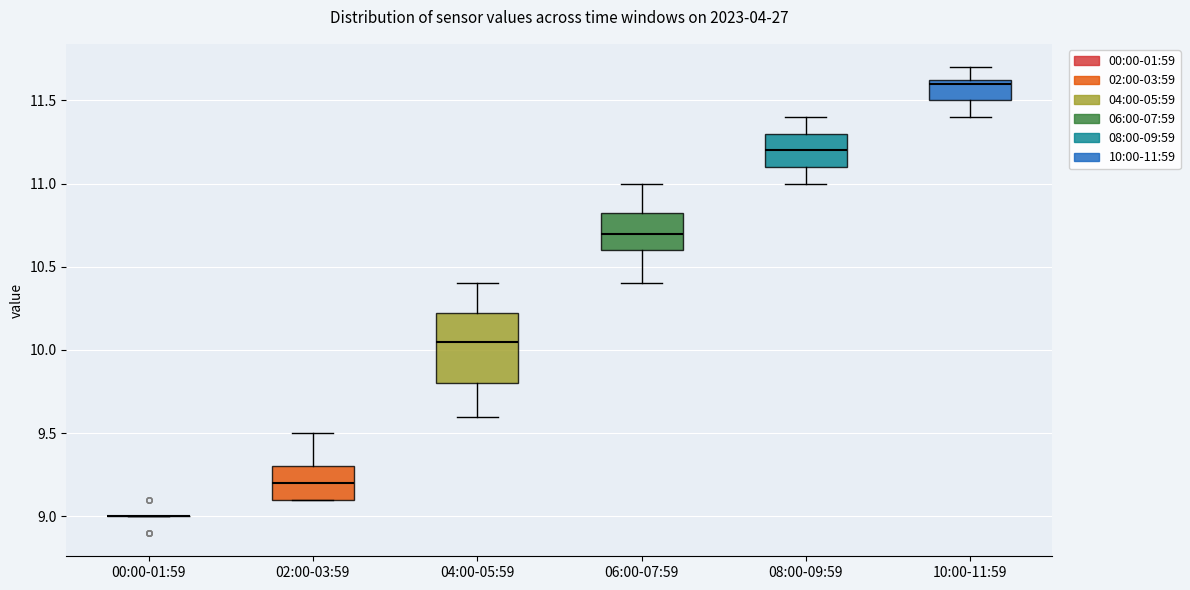

Which box is the tallest, from its lower edge to its upper edge?

04:00-05:59